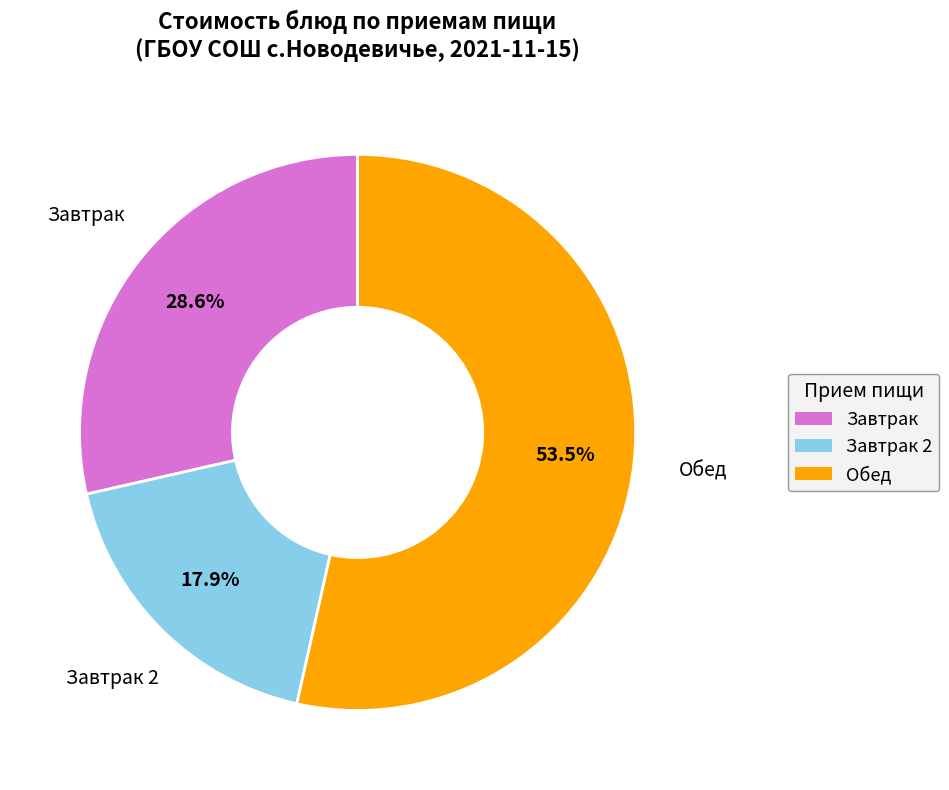

Does any single category account for the majority?

Yes